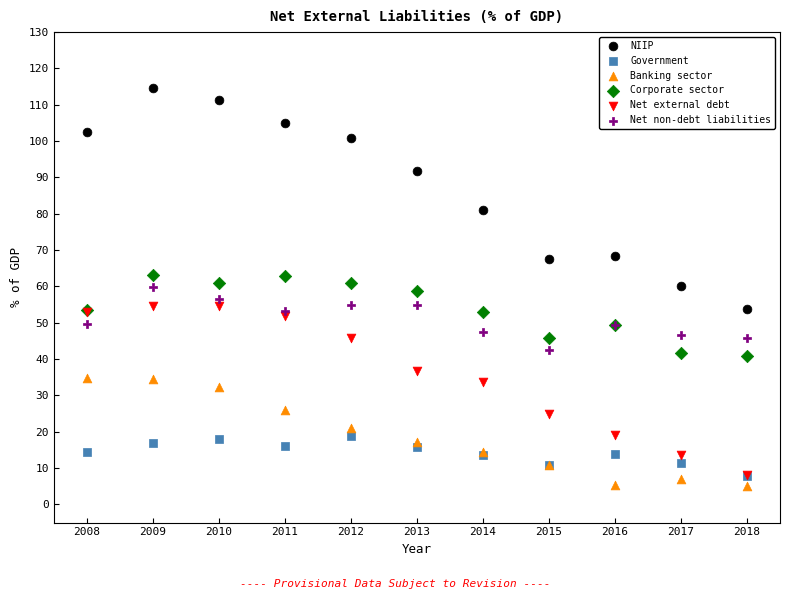

In the NIIP series, what Y value is closest to 84?

81.1